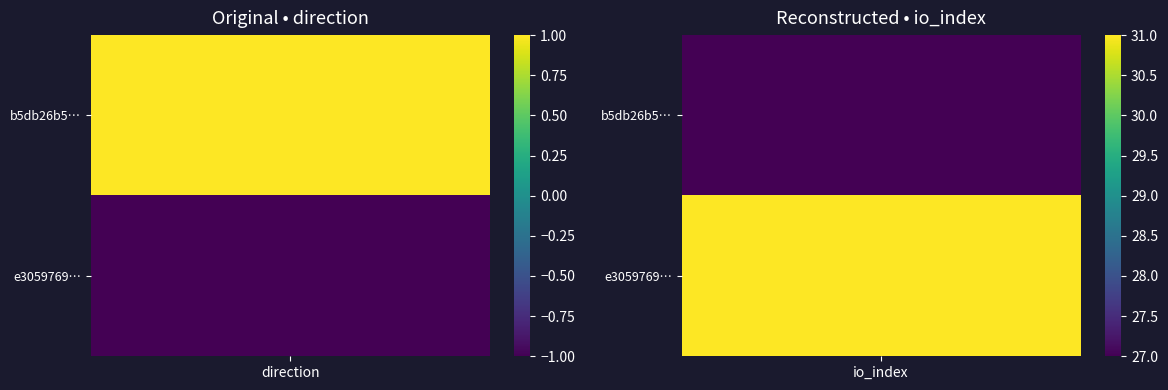

How many values in e30597699b3b073aac6e03a52b3f21f92bc6ab4 are below zero?

1